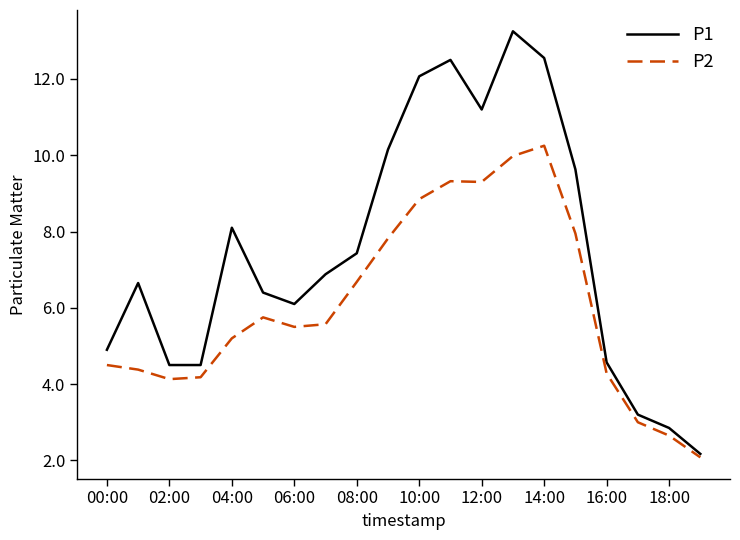

What is the minimum value shown in the chart?

2.1